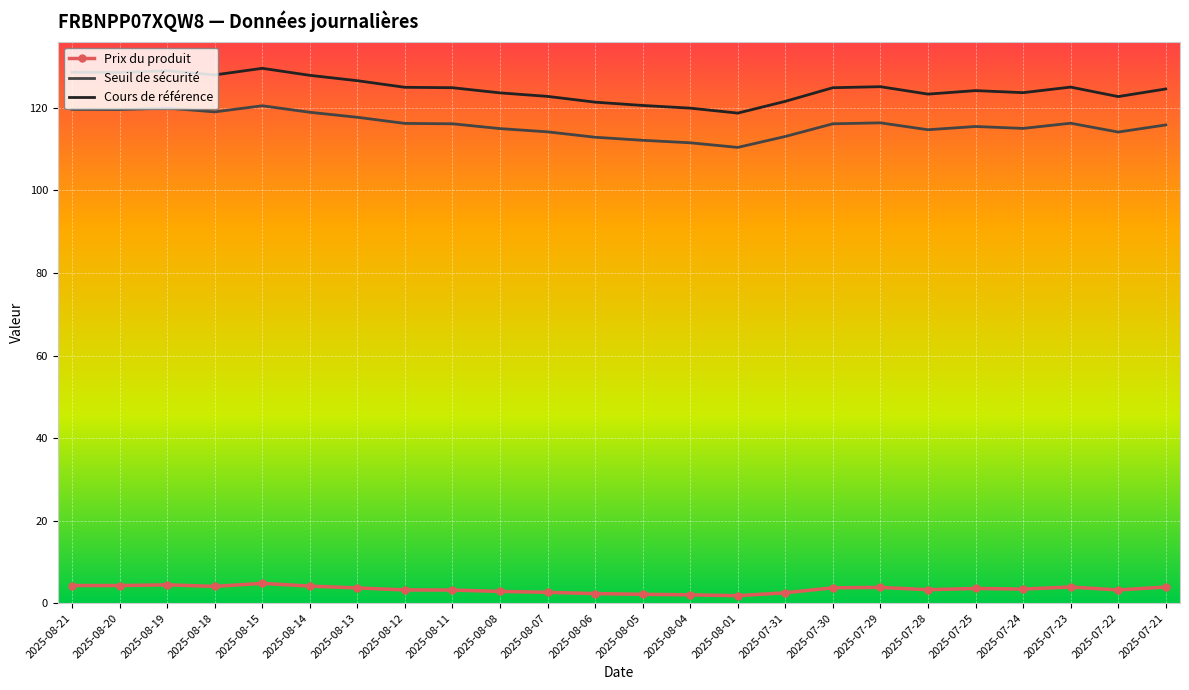

True or false: Seuil de sécurité and Prix du produit intersect in this chart.

False